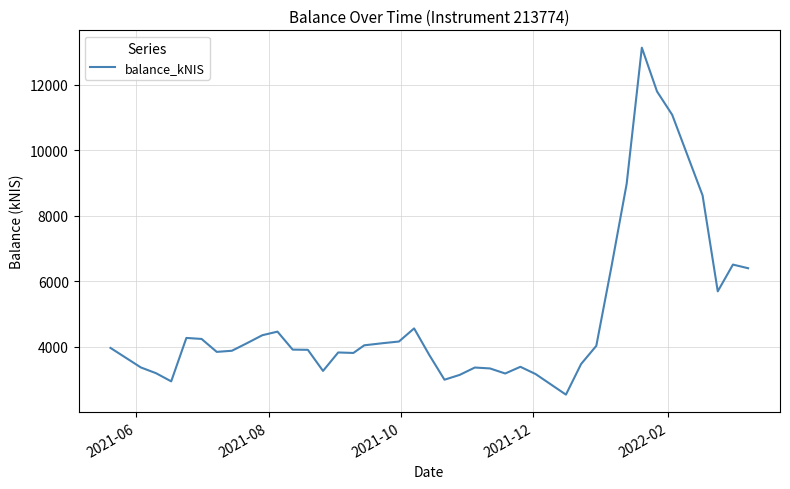

What is the minimum value shown in the chart?

2544.6